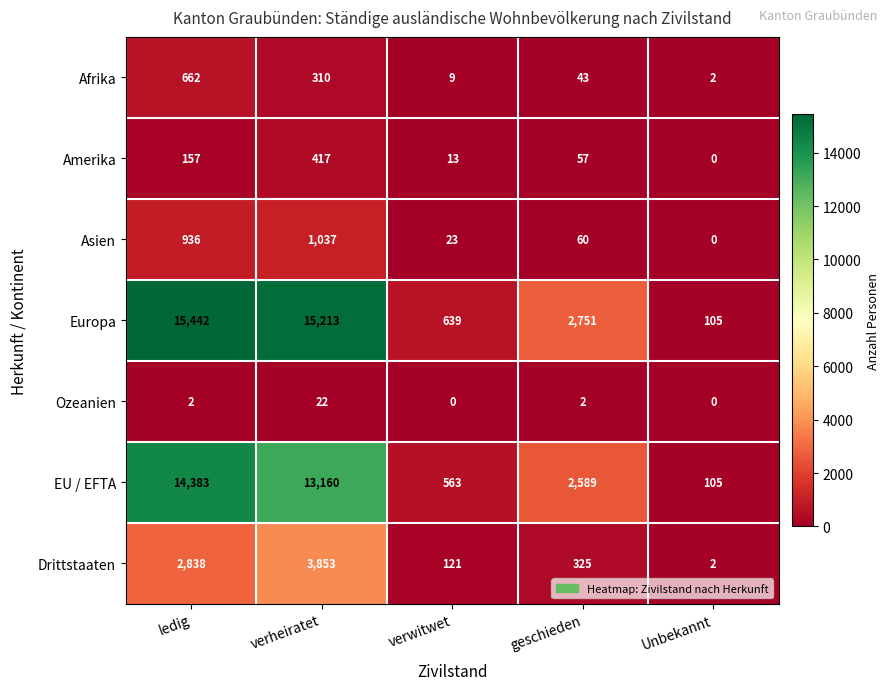

Count the number of data series in this chart.

7